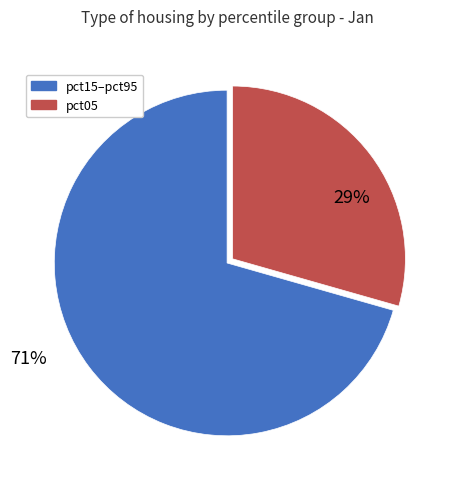

To the nearest percent, what is the average slice percentage?

50%